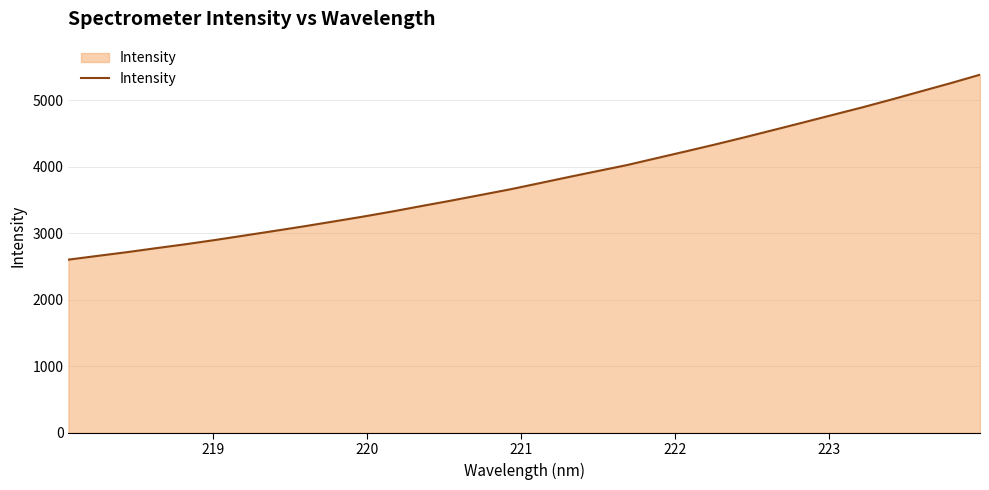

What is the difference between the maximum and minimum values?

2778.5